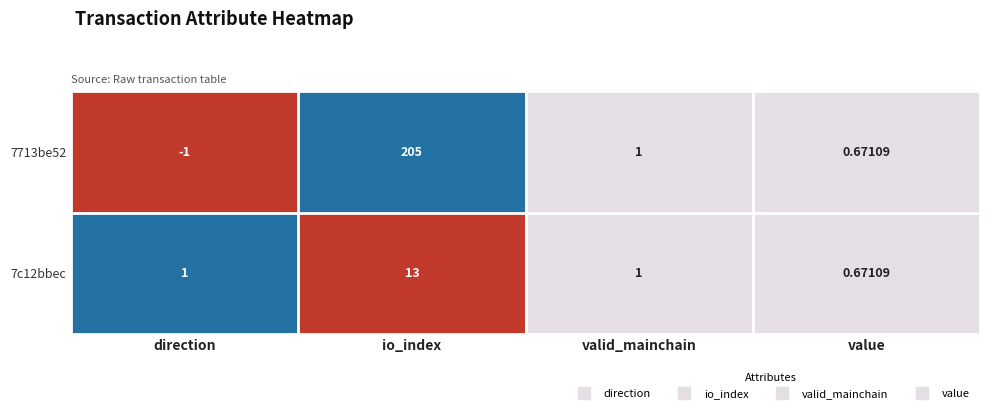

At which category does the chart reach its peak across all series?

io_index